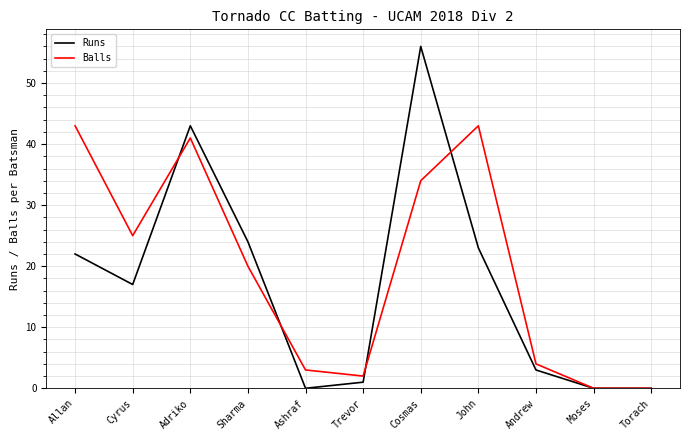

Which label corresponds to the largest value in the chart?

Cosmas